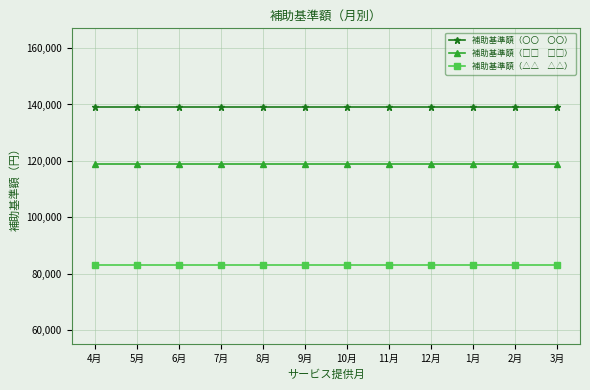

What is the difference between the highest and lowest values at 2月?

56000